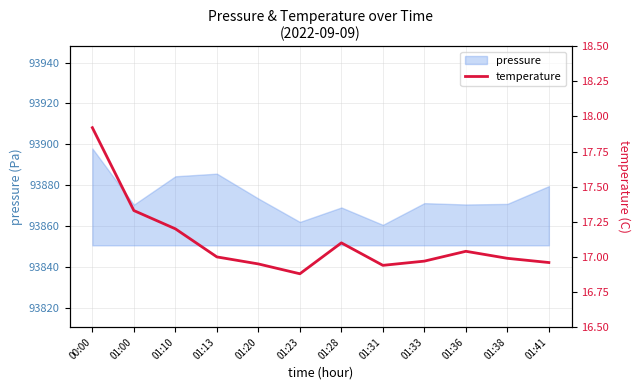

The chart shows a value of 16.9 at 01:20. True or false?

True